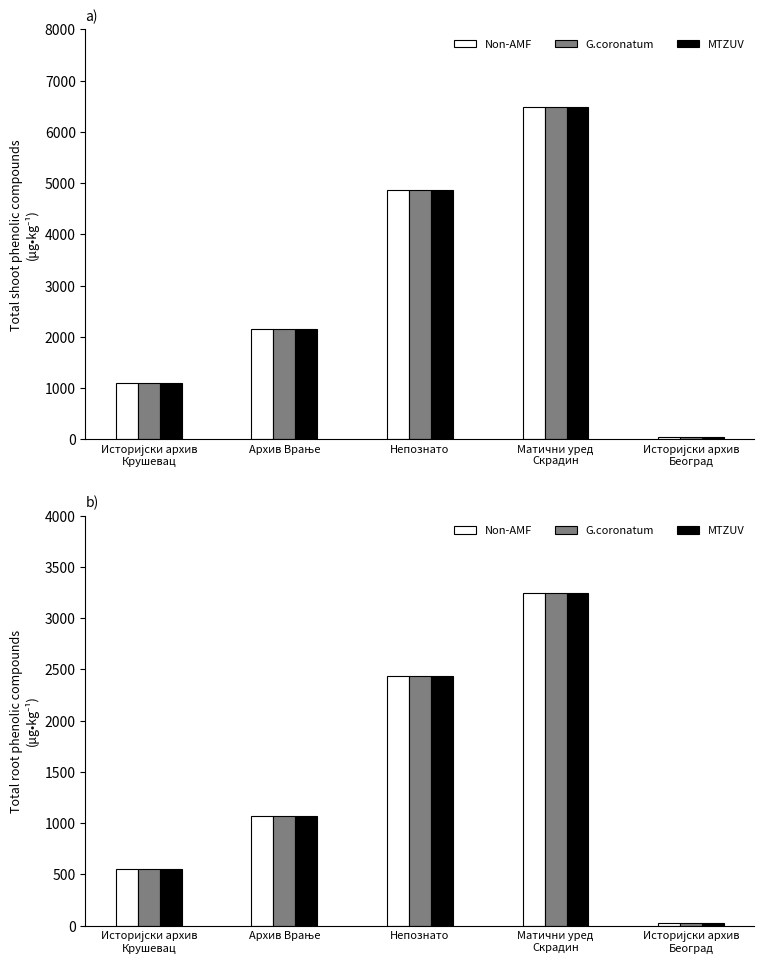

Which series has the largest total across all categories?

Non-AMF